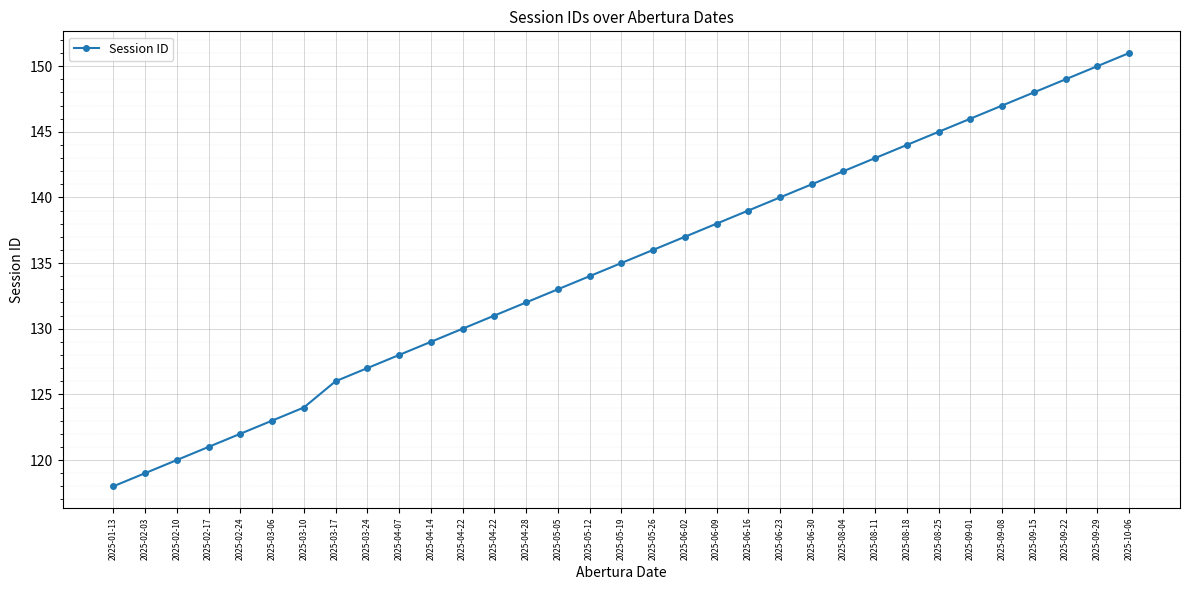

Reading left to right, transcribe all the data shown in this chart.

118	119	120	121	122	123	124	126	127	128	129	130	131	132	133	134	135	136	137	138	139	140	141	142	143	144	145	146	147	148	149	150	151